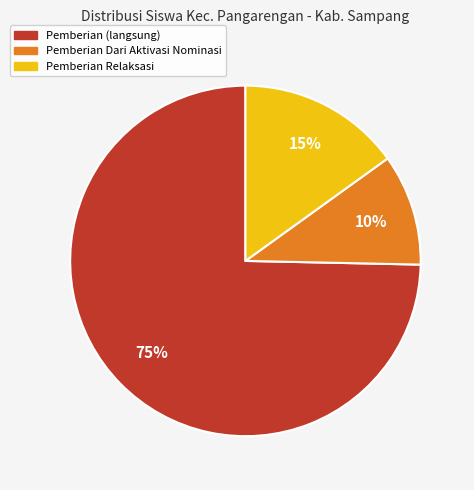

To the nearest percent, what is the average slice percentage?

33%